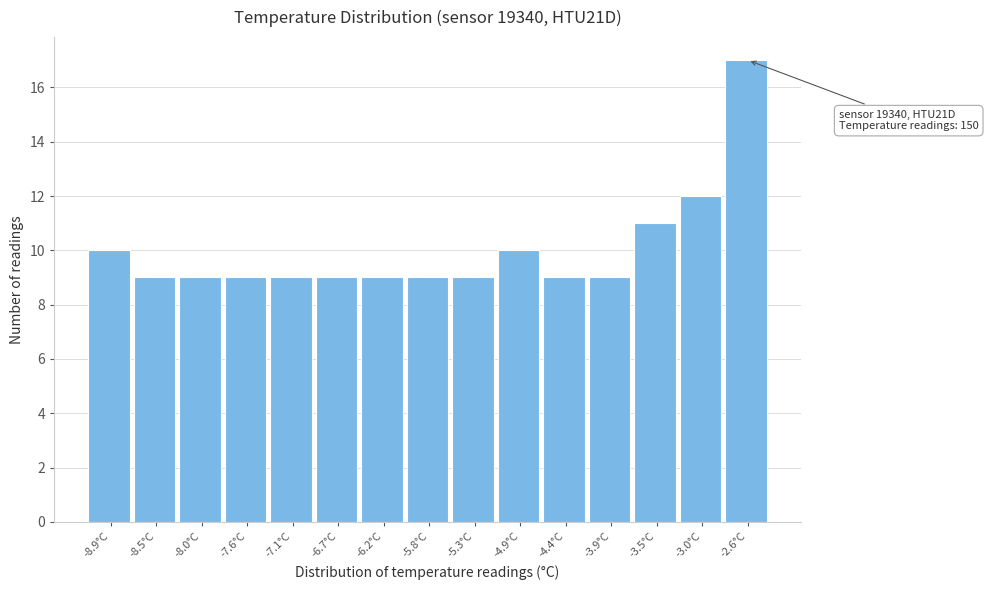

Reading right to left, what are all the values shown in this chart?

17	12	11	9	9	10	9	9	9	9	9	9	9	9	10